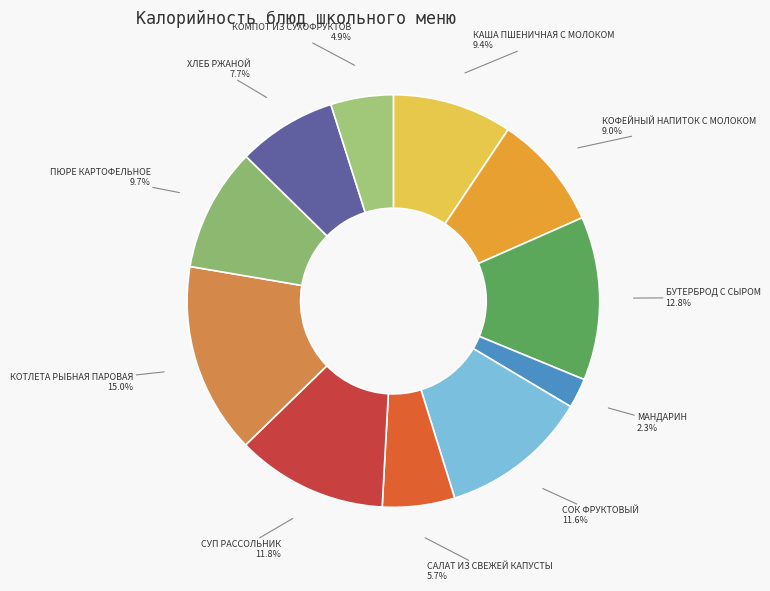

What is the total percentage of БУТЕРБРОД С СЫРОМ and КОФЕЙНЫЙ НАПИТОК С МОЛОКОМ?

21.8%